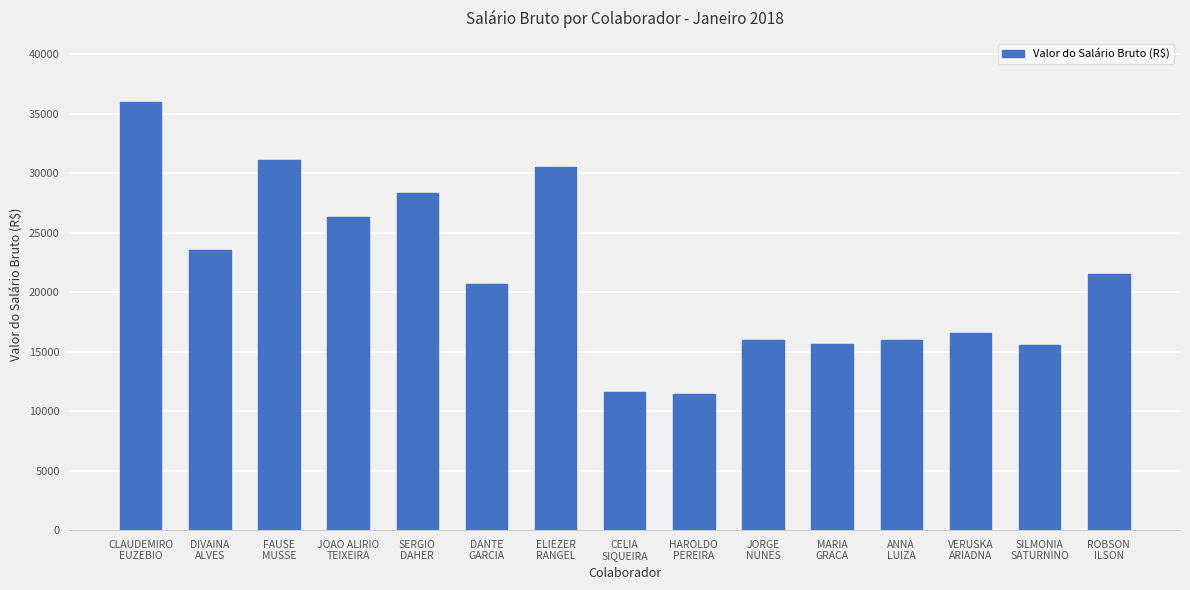

Approximately how many times larger is the value at JORGE
NUNES compared to SILMONIA
SATURNINO?

1.0